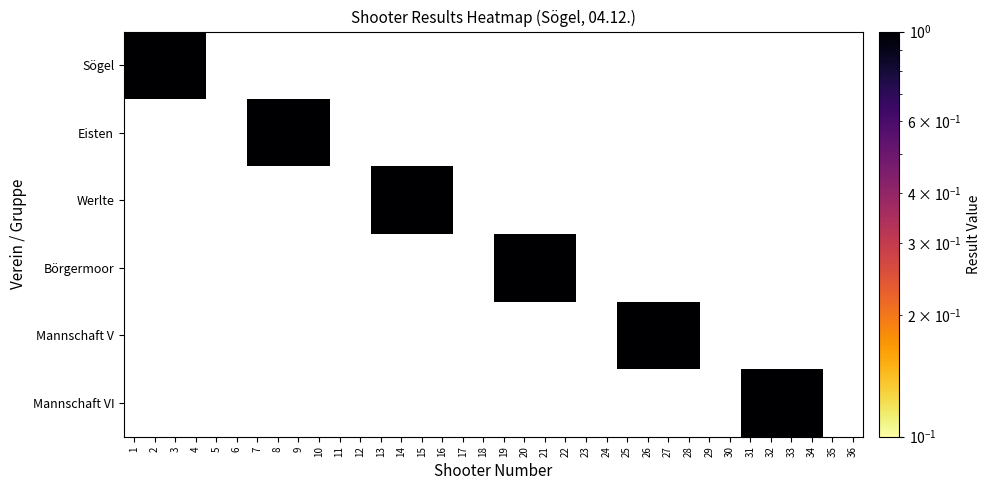

At which label does Mannschaft V reach its minimum?

1